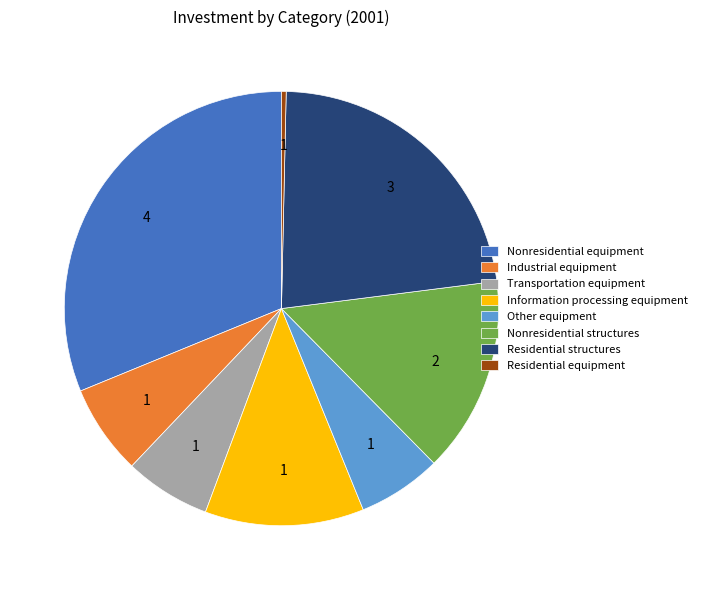

What is the ratio of the value at Other equipment to the value at Industrial equipment?

0.9